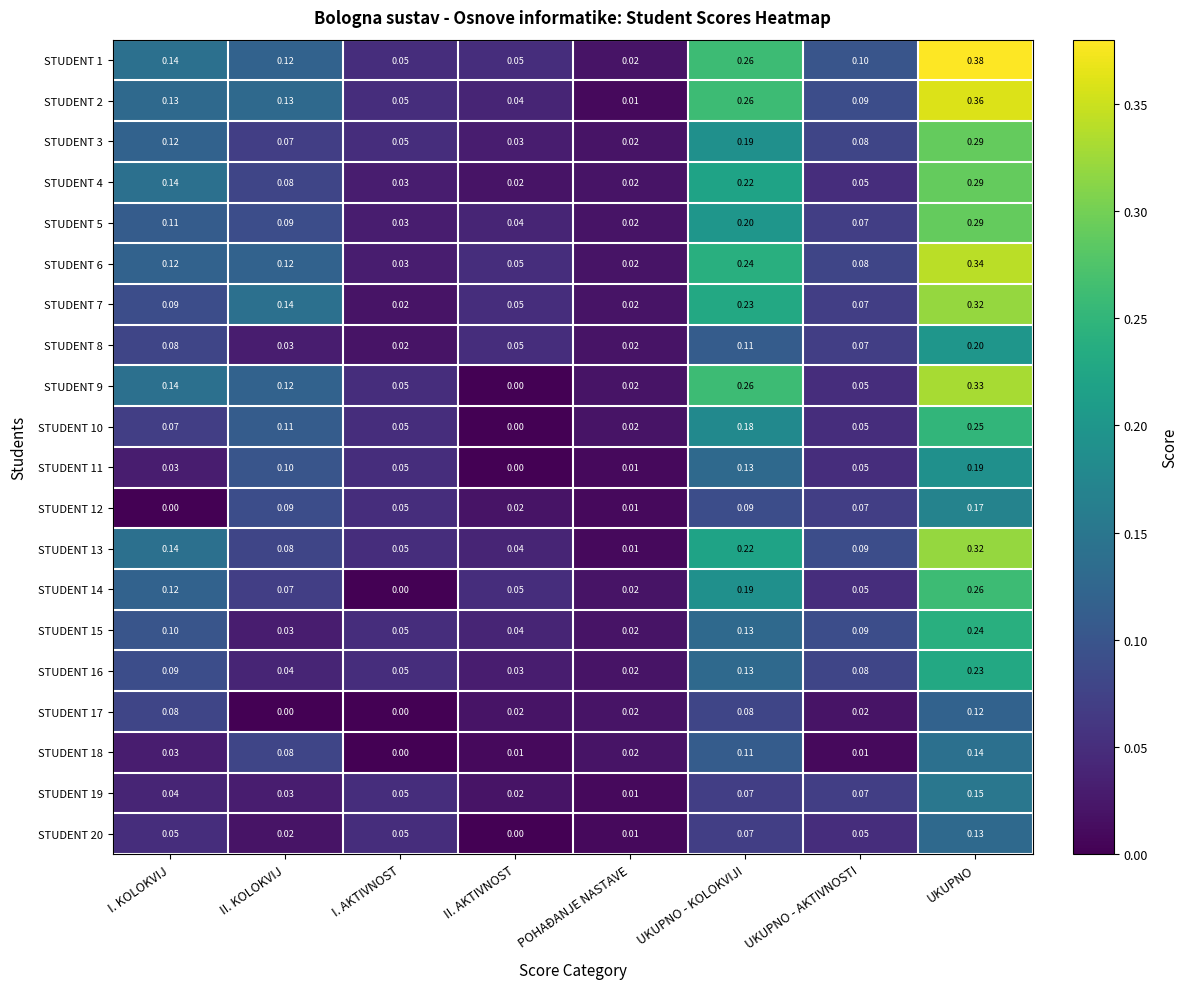

Rank the categories by STUDENT 13 value from lowest to highest.

POHAĐANJE NASTAVE, II. AKTIVNOST, I. AKTIVNOST, II. KOLOKVIJ, UKUPNO - AKTIVNOSTI, I. KOLOKVIJ, UKUPNO - KOLOKVIJI, UKUPNO